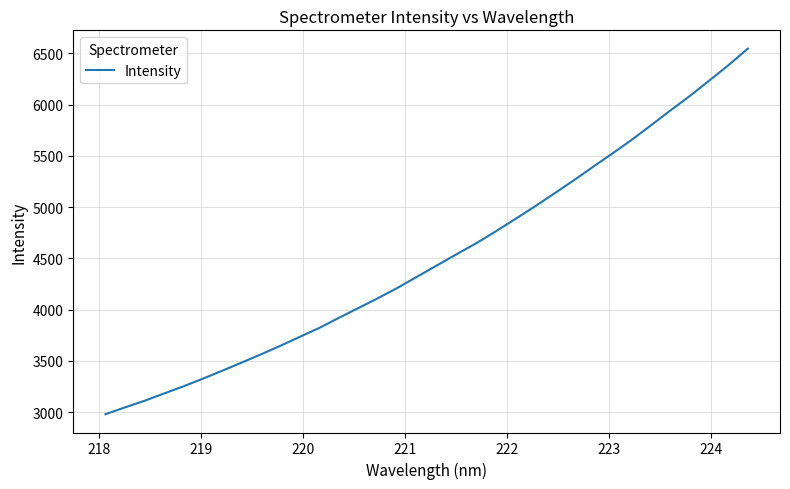

What is the greatest value displayed?

6546.1